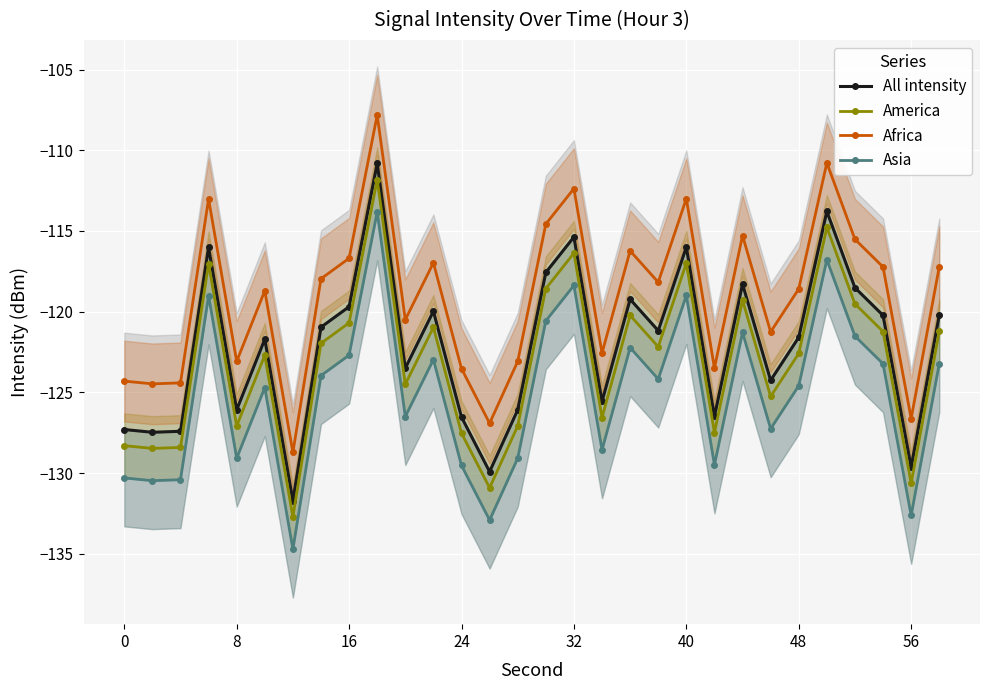

How many interior local valleys does the America series have?

10